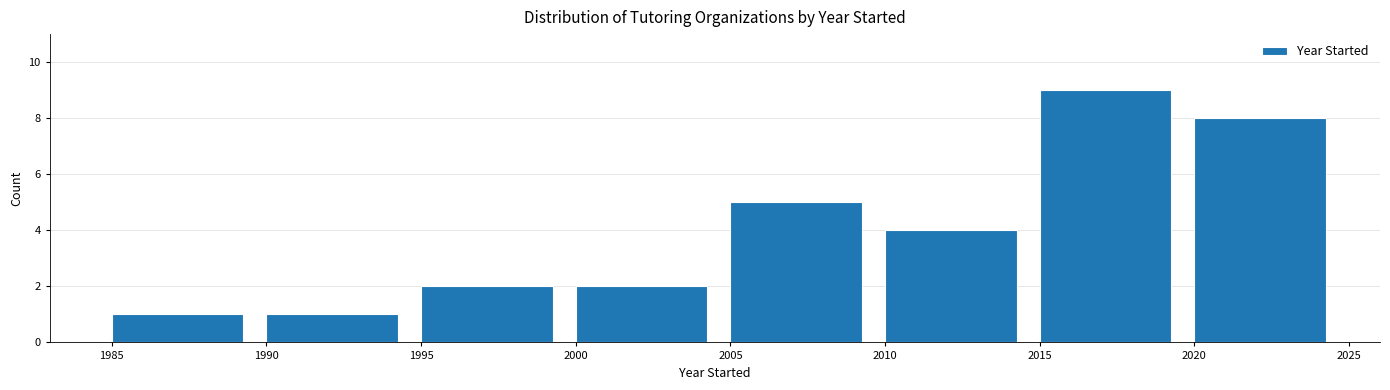

Reading left to right, transcribe this chart: for each bar, give the range it covers on the x-axis and its height. The values are not printed on the chart, so give them approximately, as read against the axis.

1985 to 1990: 1
1990 to 1995: 1
1995 to 2000: 2
2000 to 2005: 2
2005 to 2010: 5
2010 to 2015: 4
2015 to 2020: 9
2020 to 2025: 8